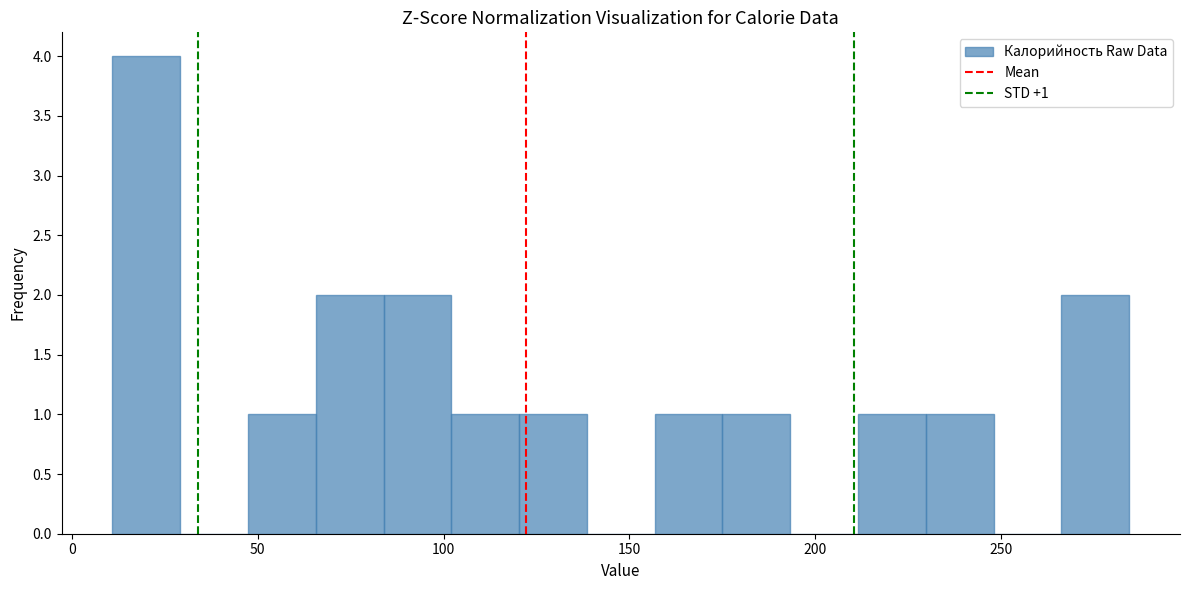

Read against the x-axis, roughly where is the centre of the tallest bar?

20